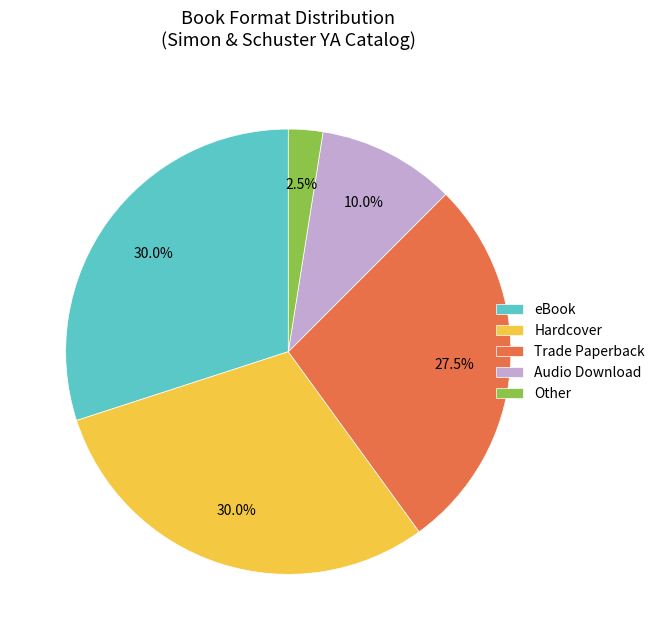

Which category has the smallest portion of the pie?

Other